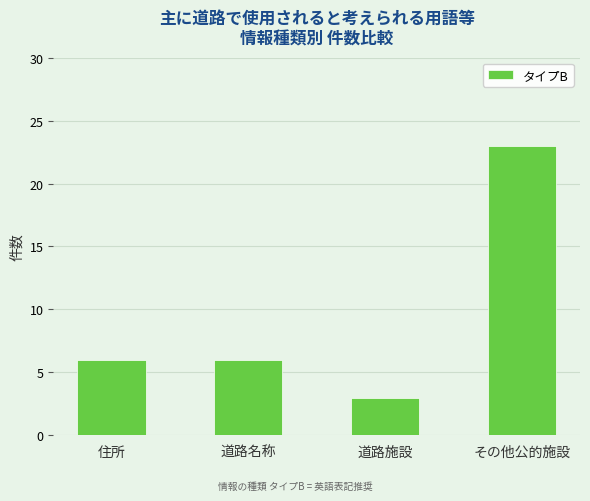

What is the difference between the maximum and second lowest values?

17